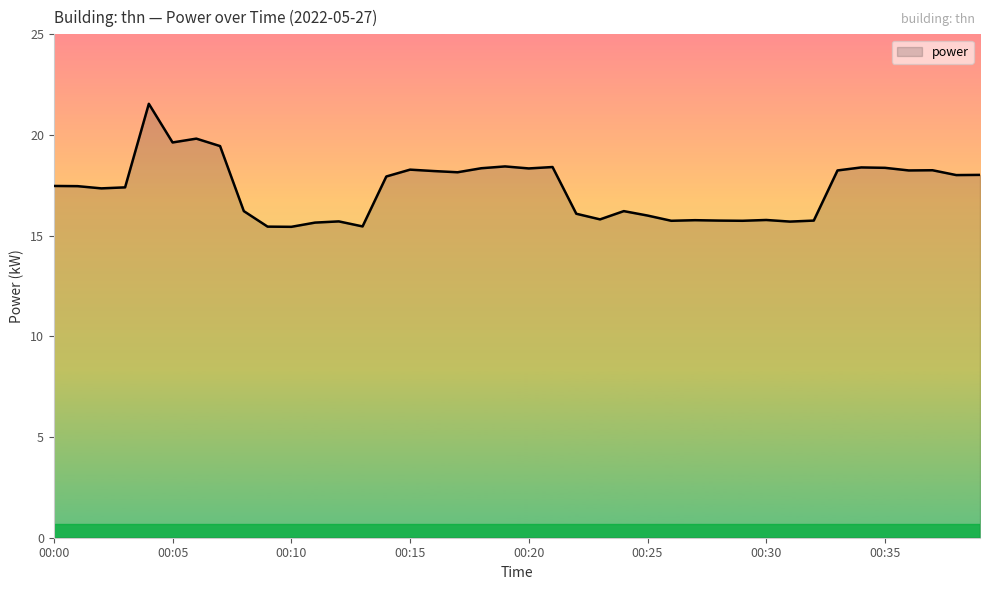

What is the greatest value displayed?

21.6